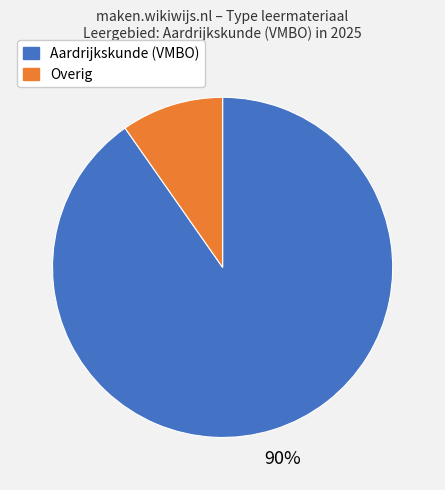

To the nearest percent, what is the average slice percentage?

50%